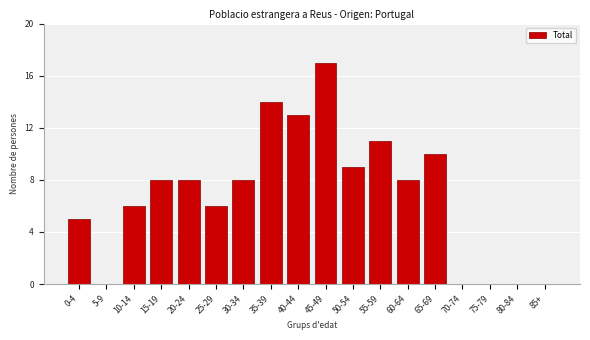

Reading left to right, extract all data points from this chart.

0-4=5	5-9=0	10-14=6	15-19=8	20-24=8	25-29=6	30-34=8	35-39=14	40-44=13	45-49=17	50-54=9	55-59=11	60-64=8	65-69=10	70-74=0	75-79=0	80-84=0	85+=0